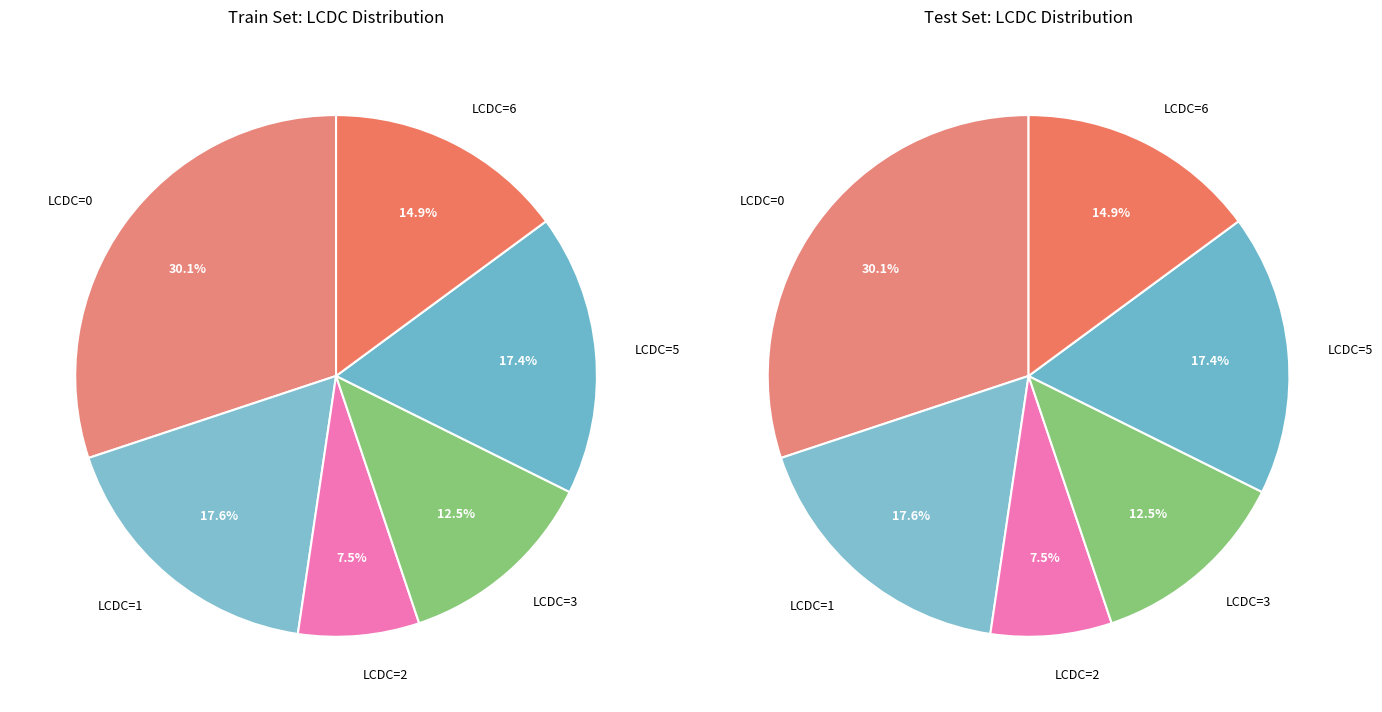

Is 0 the majority of the pie?

No